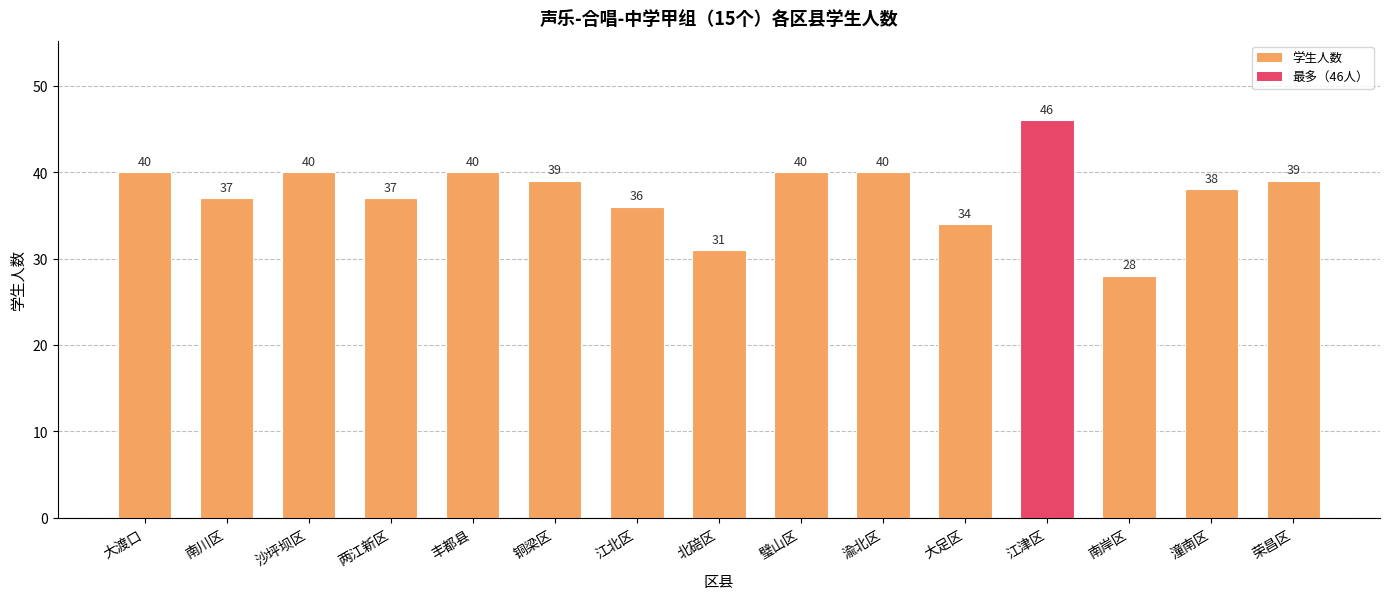

What position from the left is 大渡口?

1